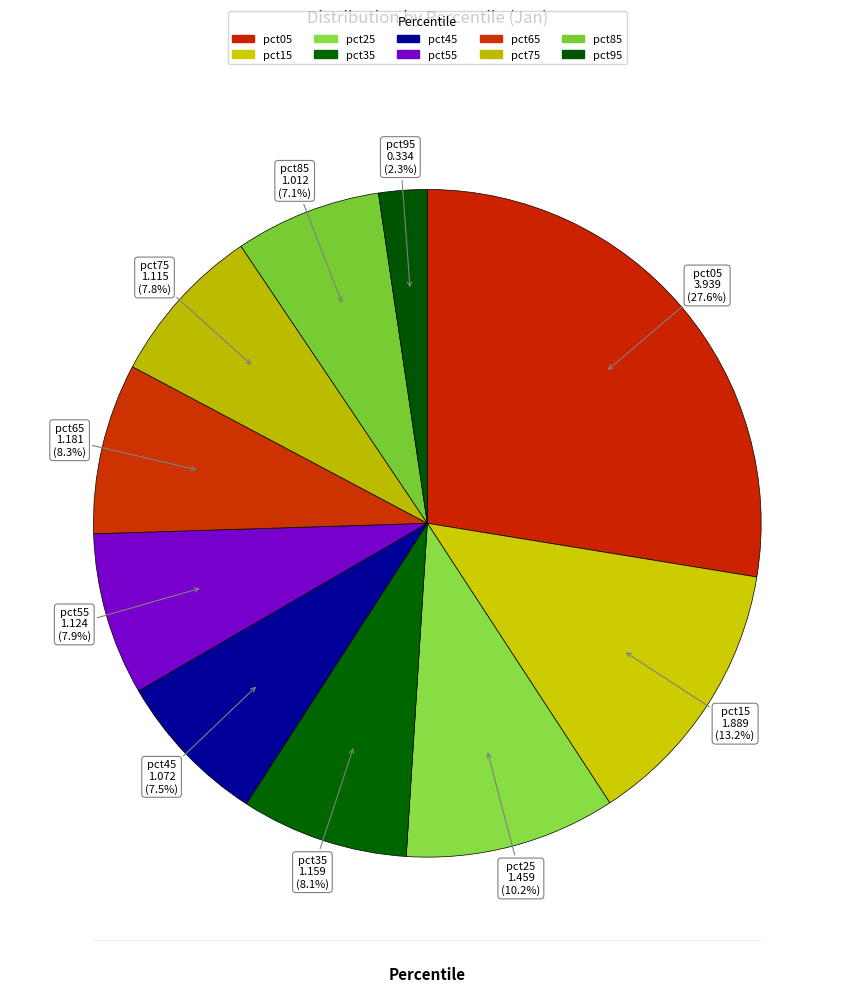

Which slice is the largest?

pct05